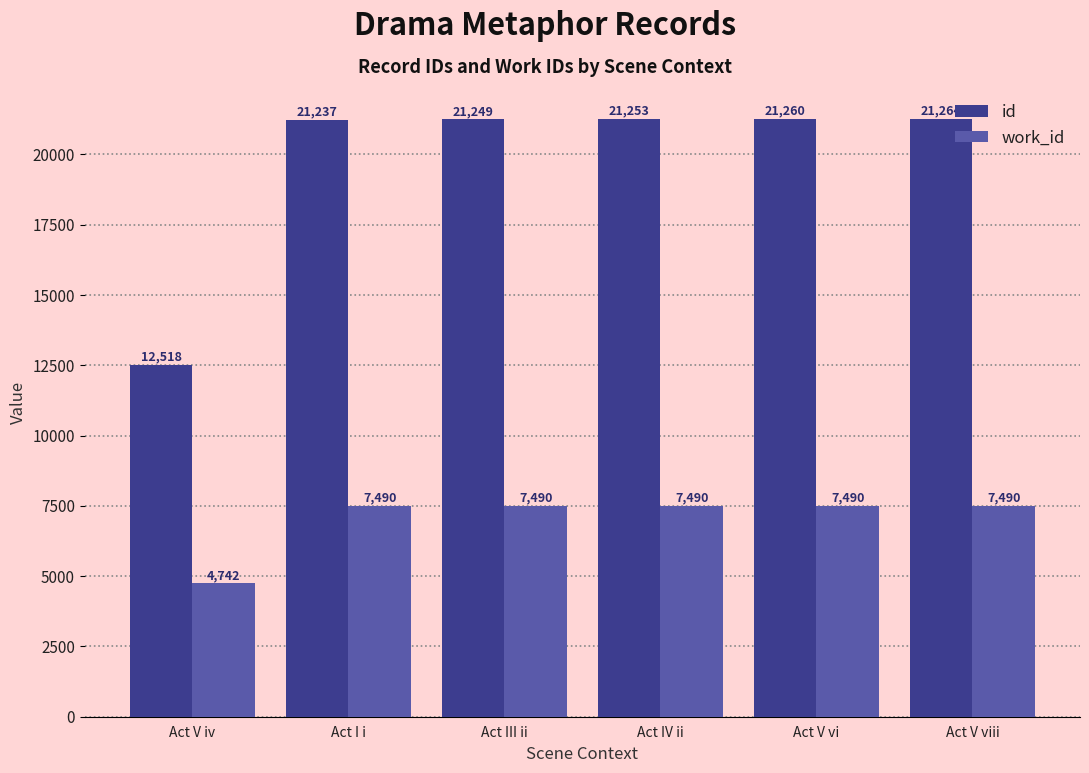

What is the difference between the maximum and minimum values in the work_id series?

2748